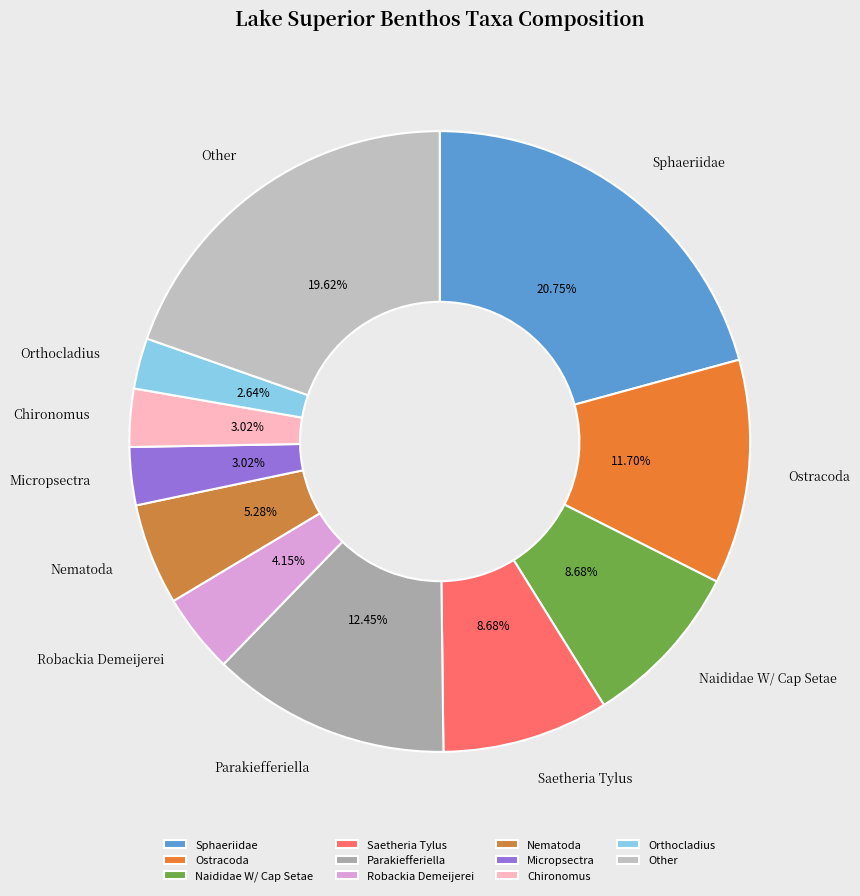

What is the ratio of the value at Orthocladius to the value at Robackia Demeijerei?

0.6